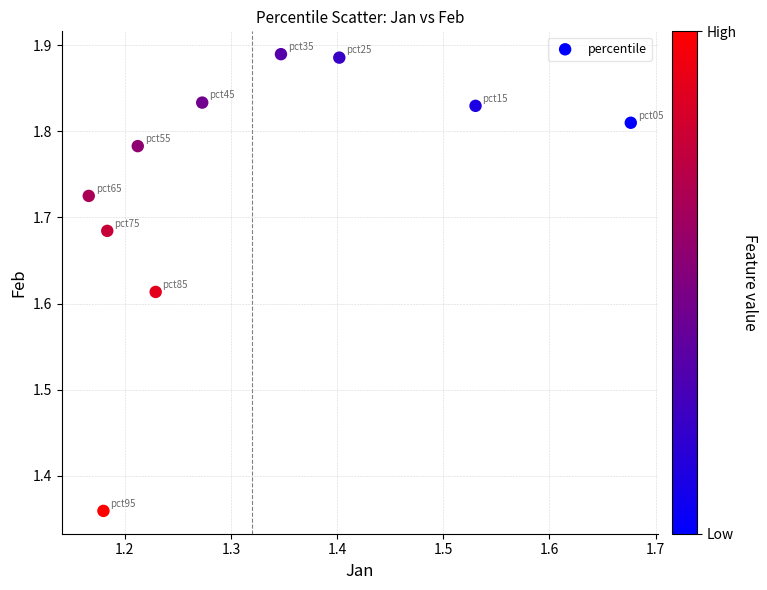

What is the range of X values (max minus min)?

0.5